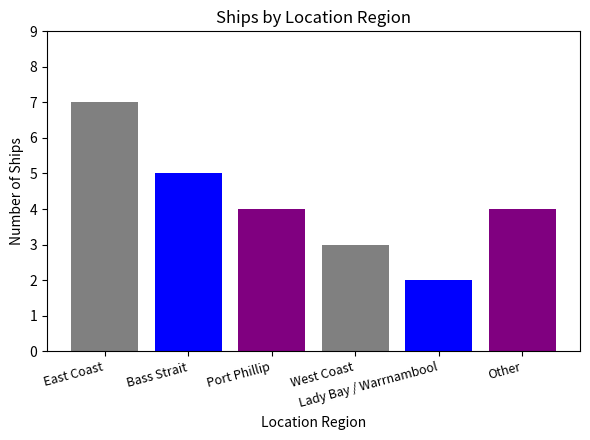

What is the sum of the values at Other and Port Phillip?

8